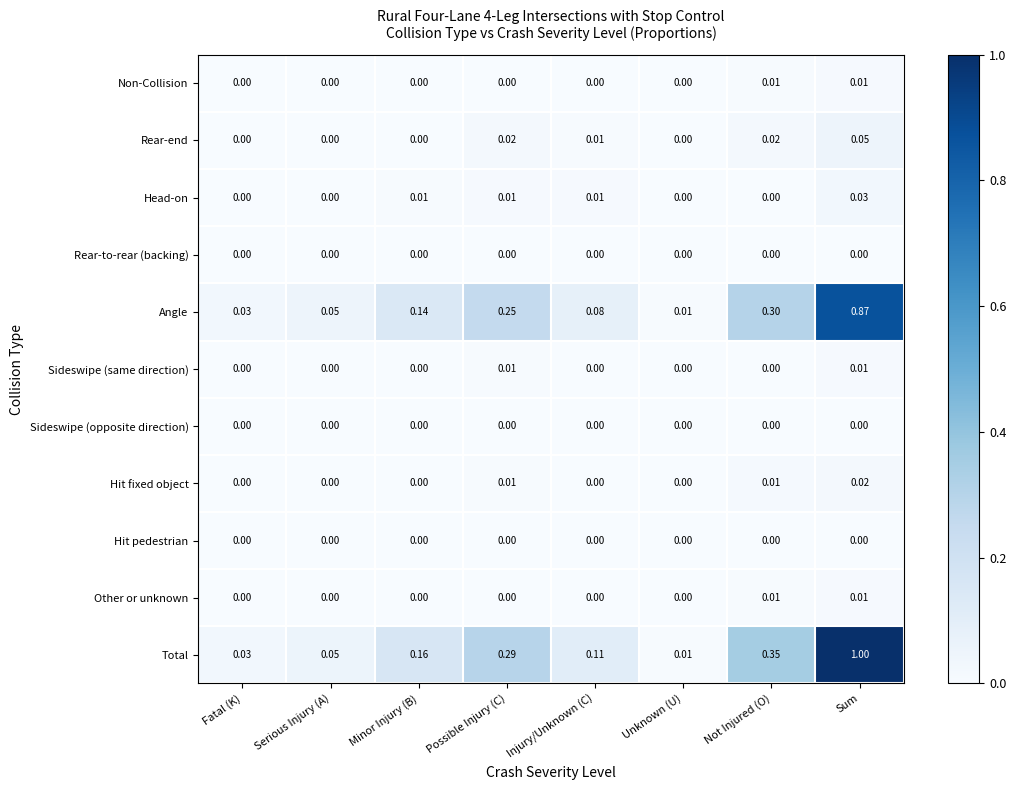

Which category has the highest value across all series?

Sum